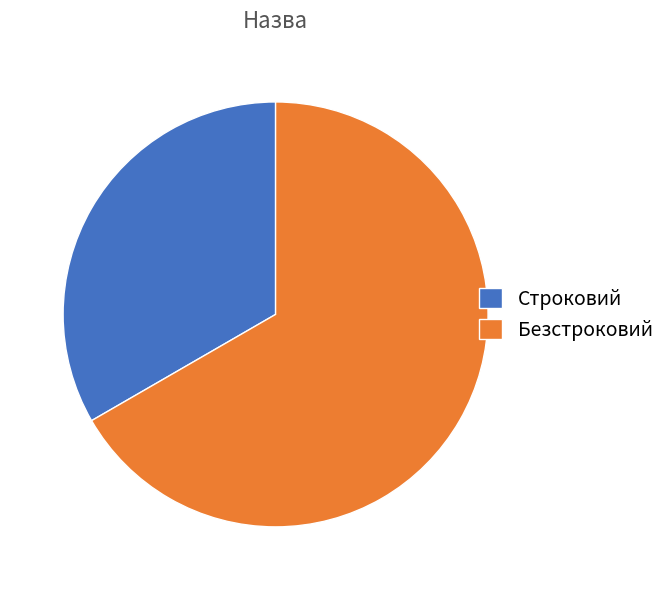

Is the sum of Строковий and Безстроковий greater than half?

Yes